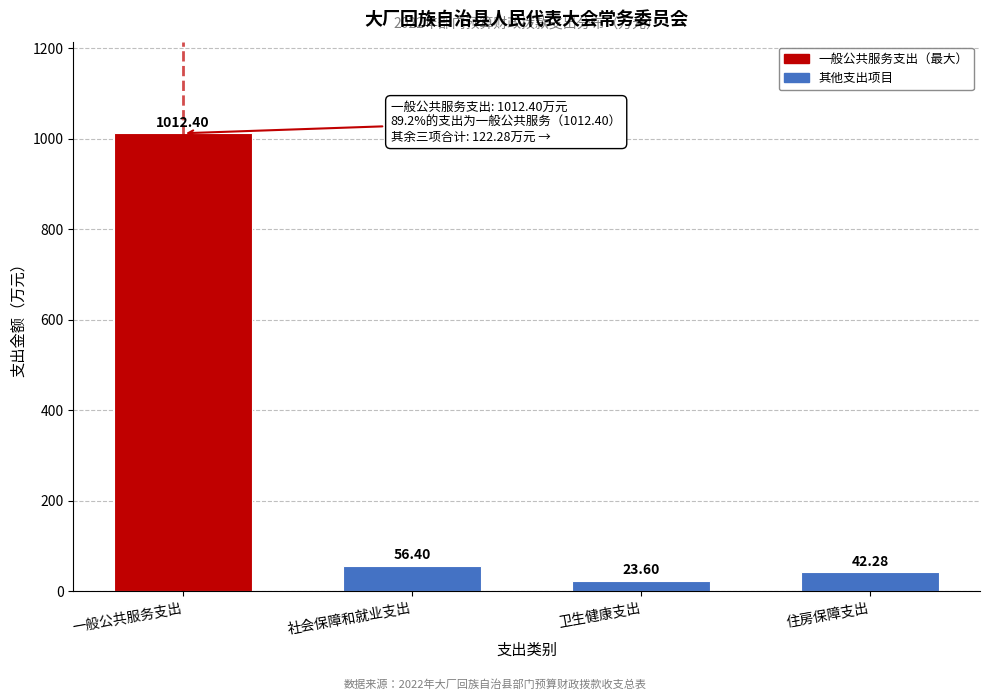

What is the difference between the second highest and minimum values?

32.8